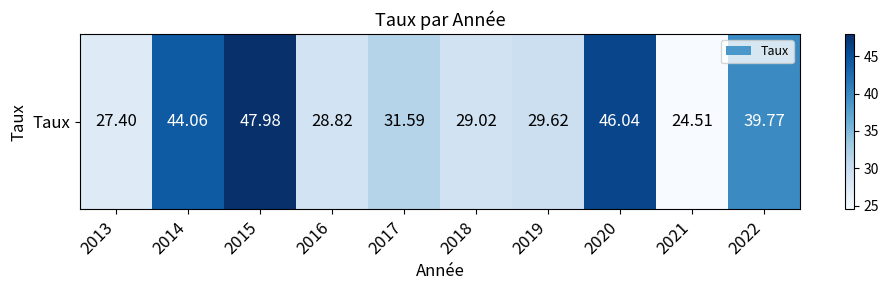

True or false: the data shows 10.5 at 2017.

False